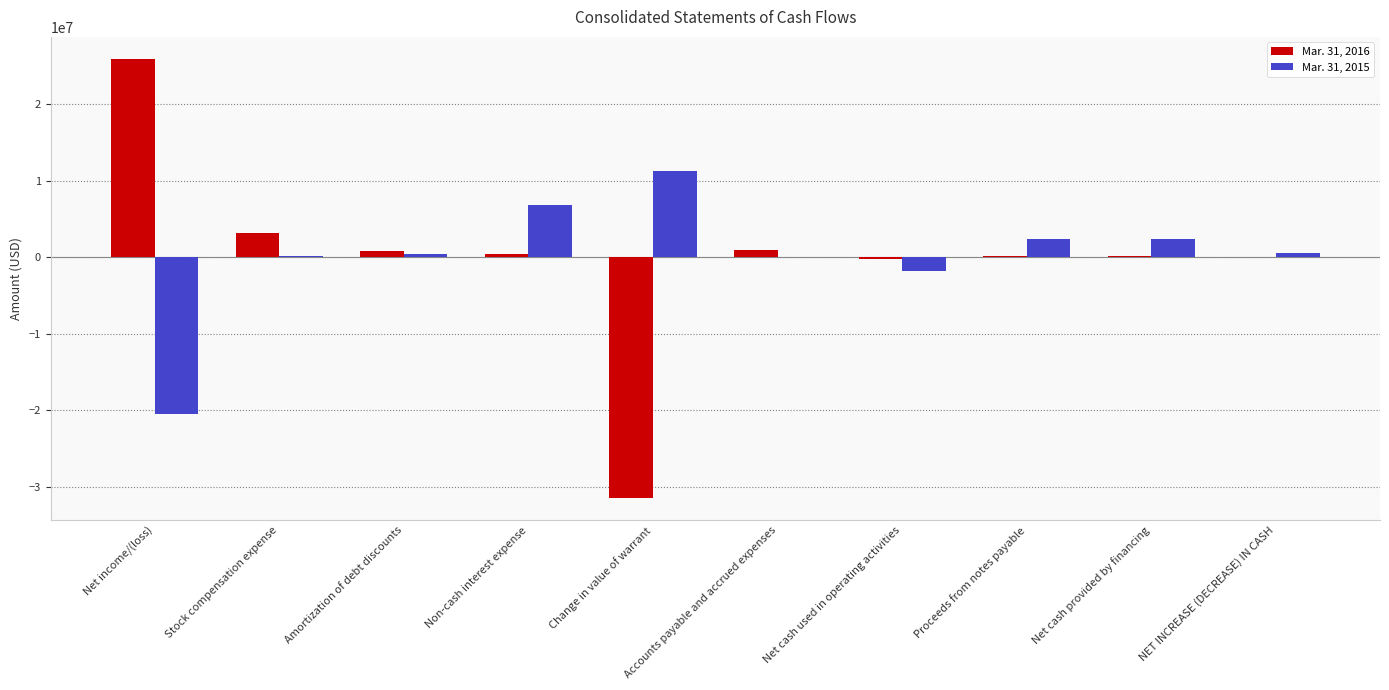

Which series changed the most between Net income/(loss) and Amortization of debt discounts?

Mar. 31, 2016